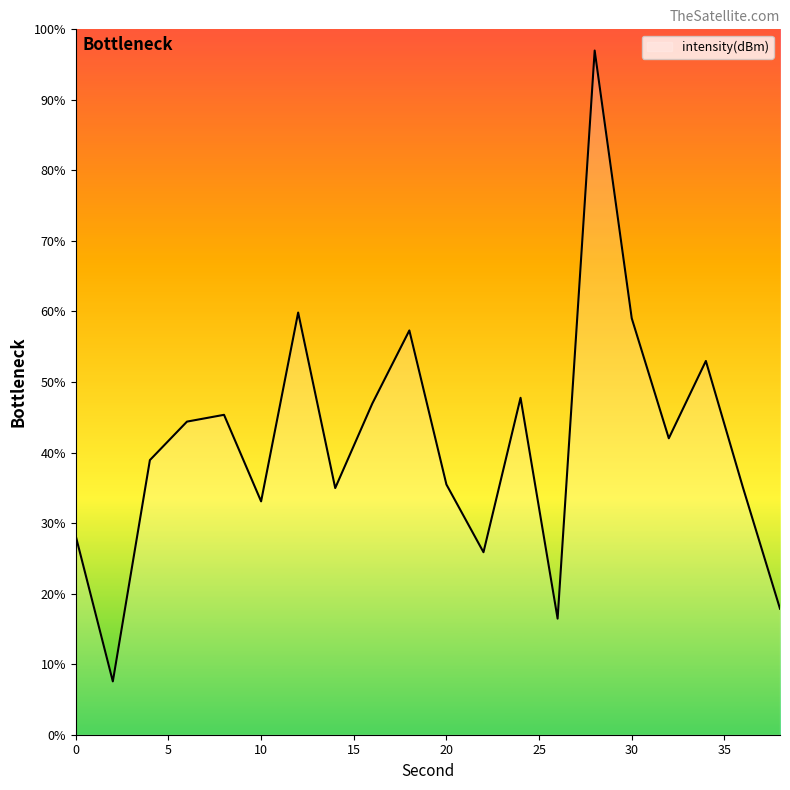

What is the minimum value shown in the chart?

7.6